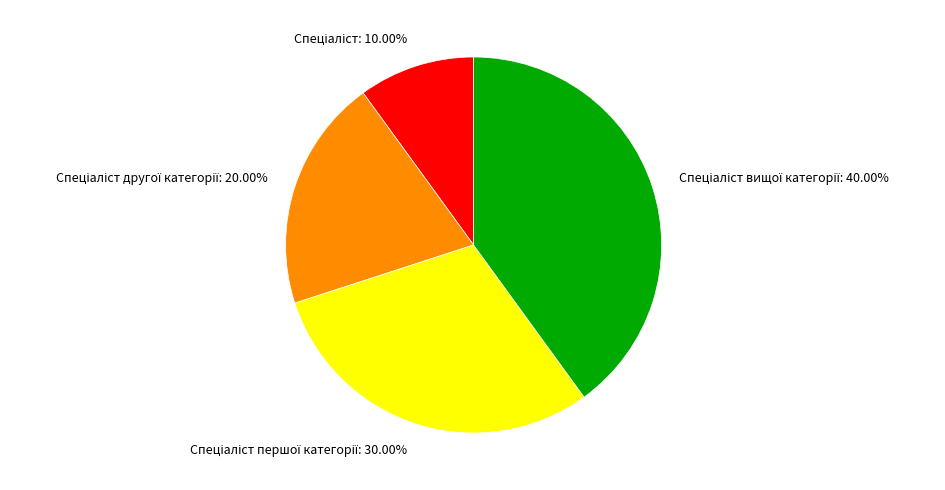

Is there a majority slice in this chart?

No